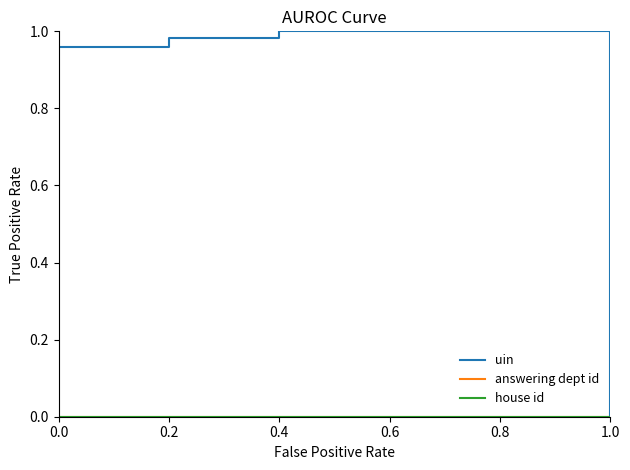

Which series has the largest range (max minus min)?

uin